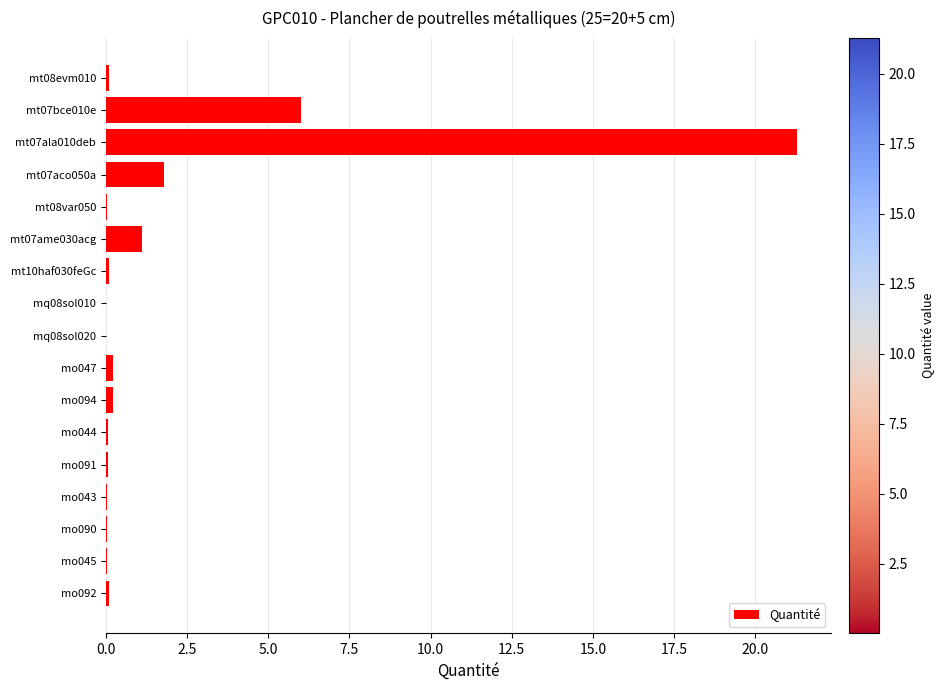

The chart shows a value of 0.1 at mt10haf030feGc. True or false?

True